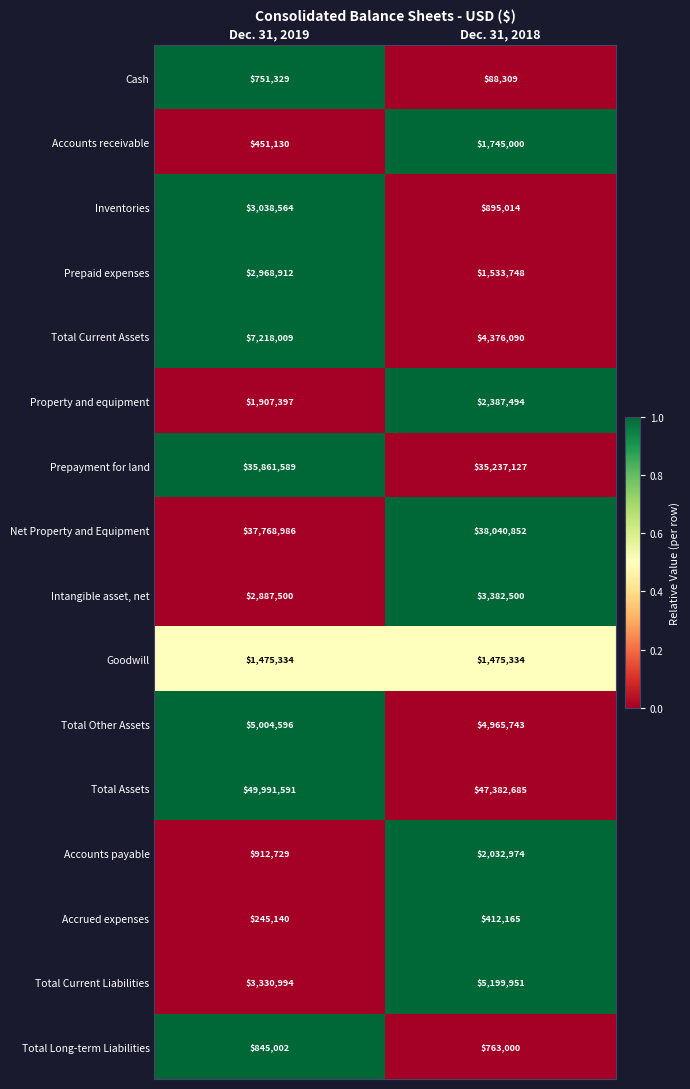

Rank the series by their maximum value, from lowest to highest.

Accrued expenses, Cash, Total Long-term Liabilities, Goodwill, Accounts receivable, Accounts payable, Property and equipment, Prepaid expenses, Inventories, Intangible asset, net, Total Other Assets, Total Current Liabilities, Total Current Assets, Prepayment for land, Net Property and Equipment, Total Assets